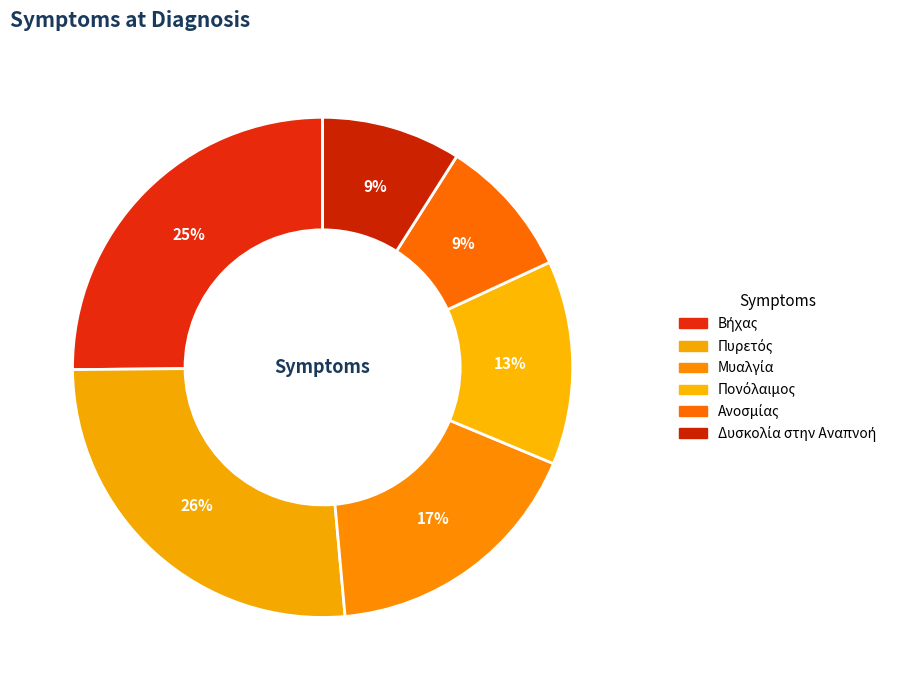

To the nearest percent, what is the combined percentage of Βήχας and Πονόλαιμος?

38%